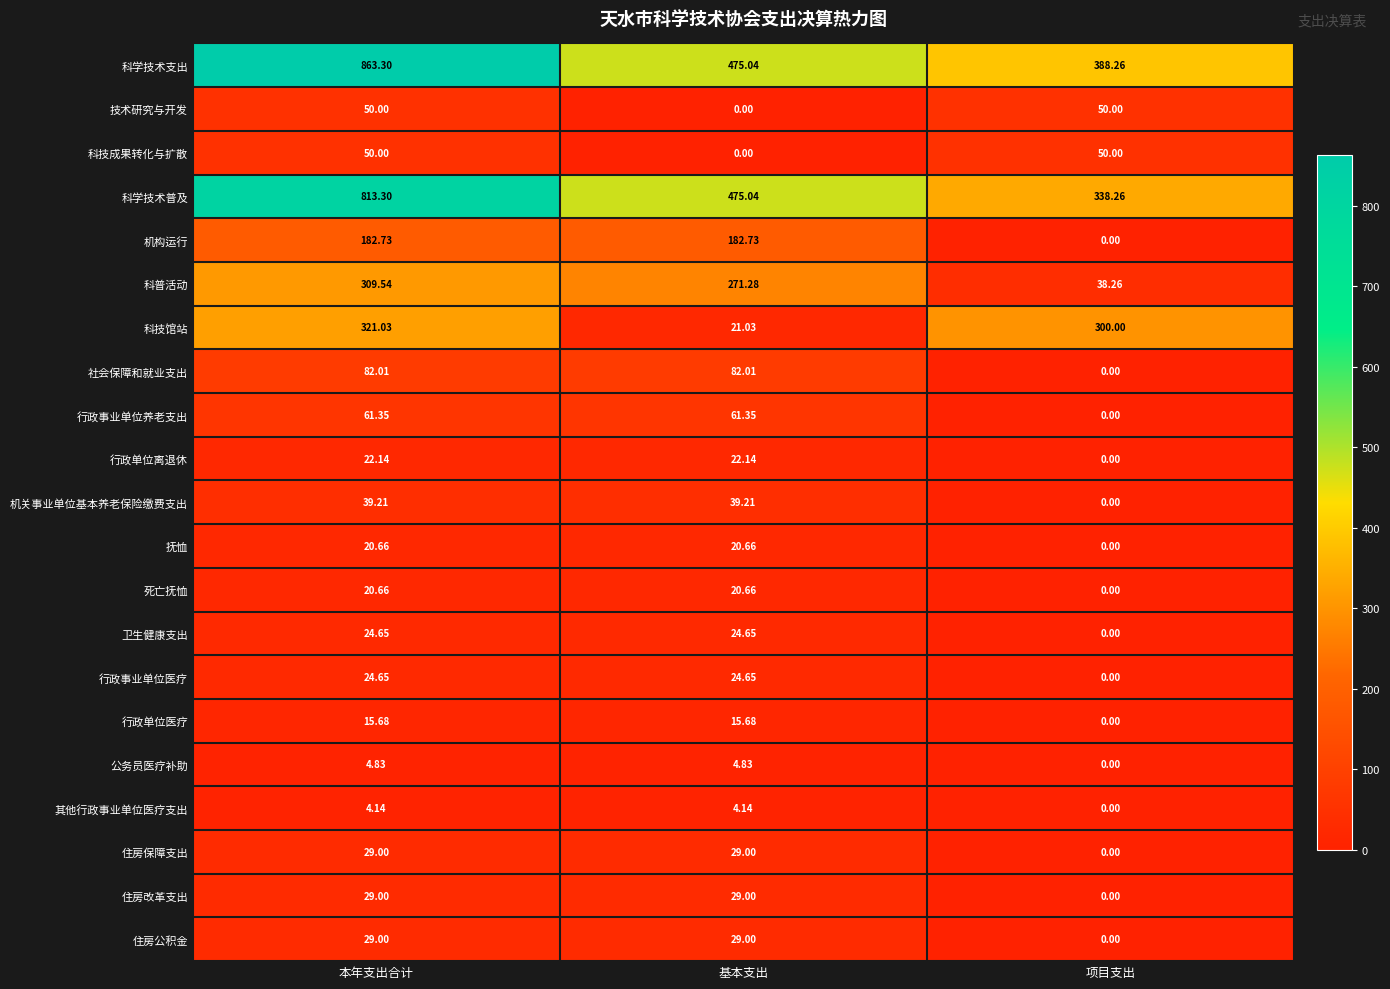

What is the total value across all series at 项目支出?

1164.8